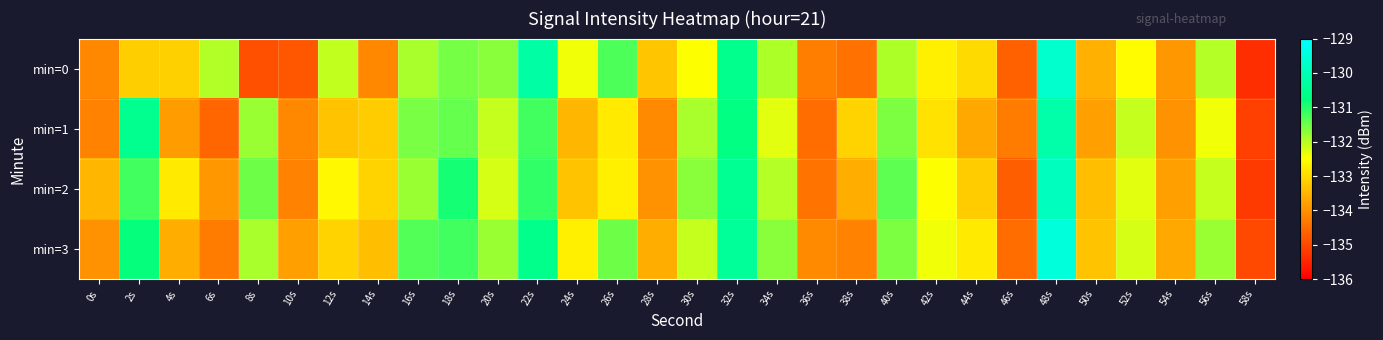

What is the greatest value displayed?

-129.5